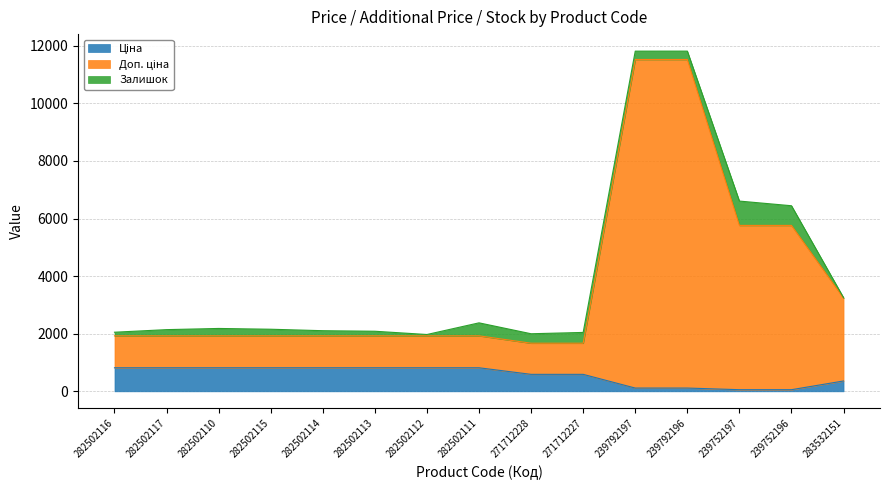

Which series has the widest spread of values?

Доп. ціна